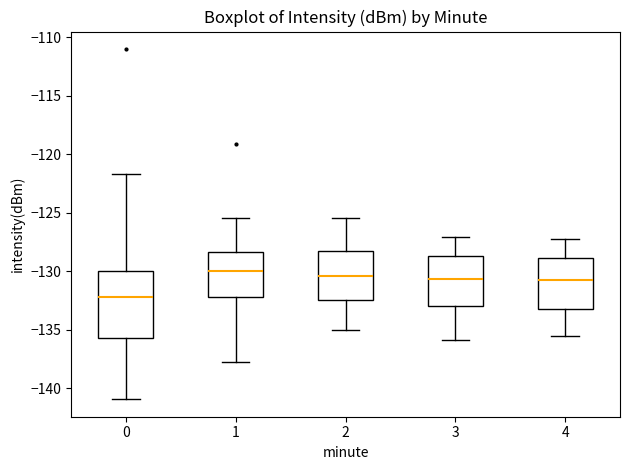

Reading left to right, read every box against the y-axis: the position of its median line, the range the box covers, and the ends of its whiskers. The values are not printed on the chart, so give them approximately, as read against the axis.

0: median -132.0, box -135.5 to -130.0, whiskers -141.0 to -121.5
1: median -130.0, box -132.0 to -128.5, whiskers -137.5 to -125.5
2: median -130.5, box -132.5 to -128.5, whiskers -135.0 to -125.5
3: median -130.5, box -133.0 to -128.5, whiskers -136.0 to -127.0
4: median -130.5, box -133.0 to -129.0, whiskers -135.5 to -127.0